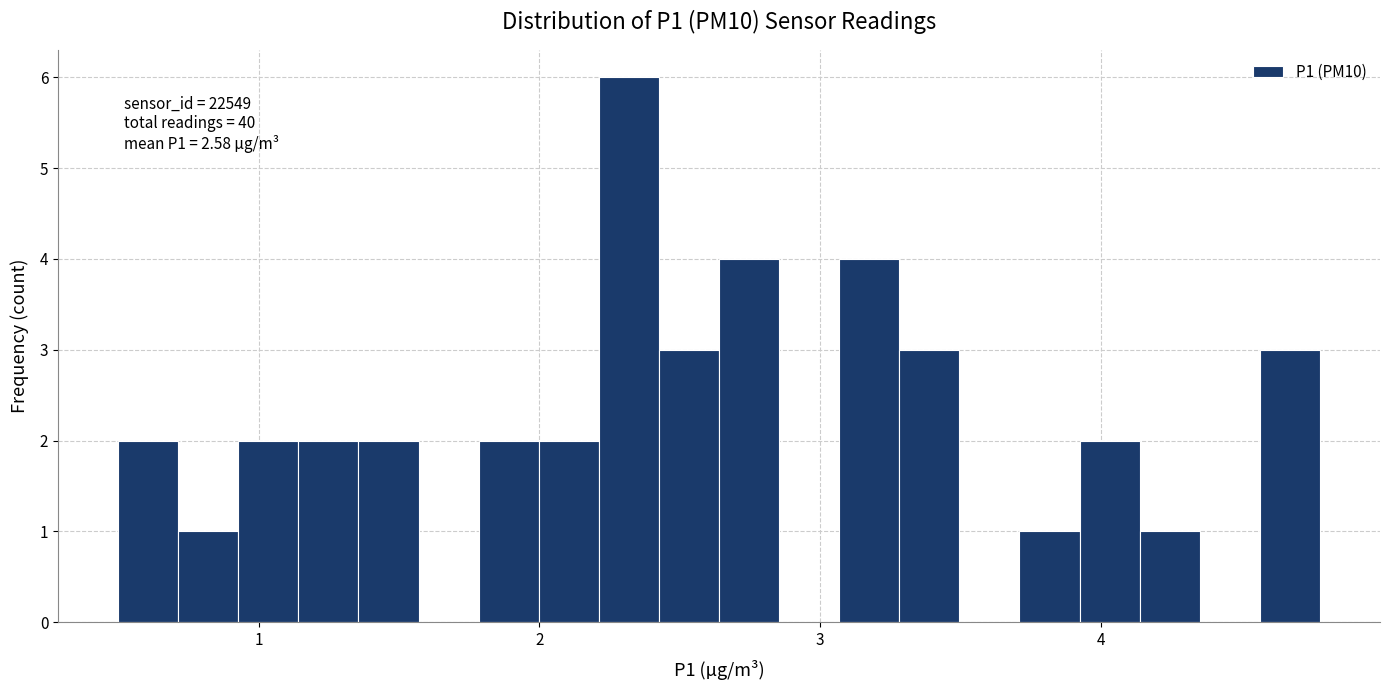

Read against the x-axis, roughly where is the centre of the tallest bar?

2.3